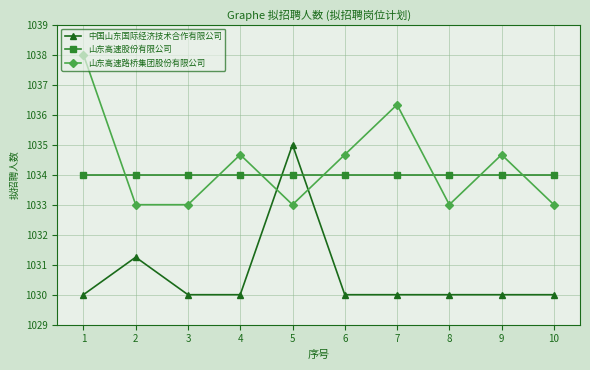

How many 山东高速路桥集团股份有限公司 values are between 1033 and 1034?

5